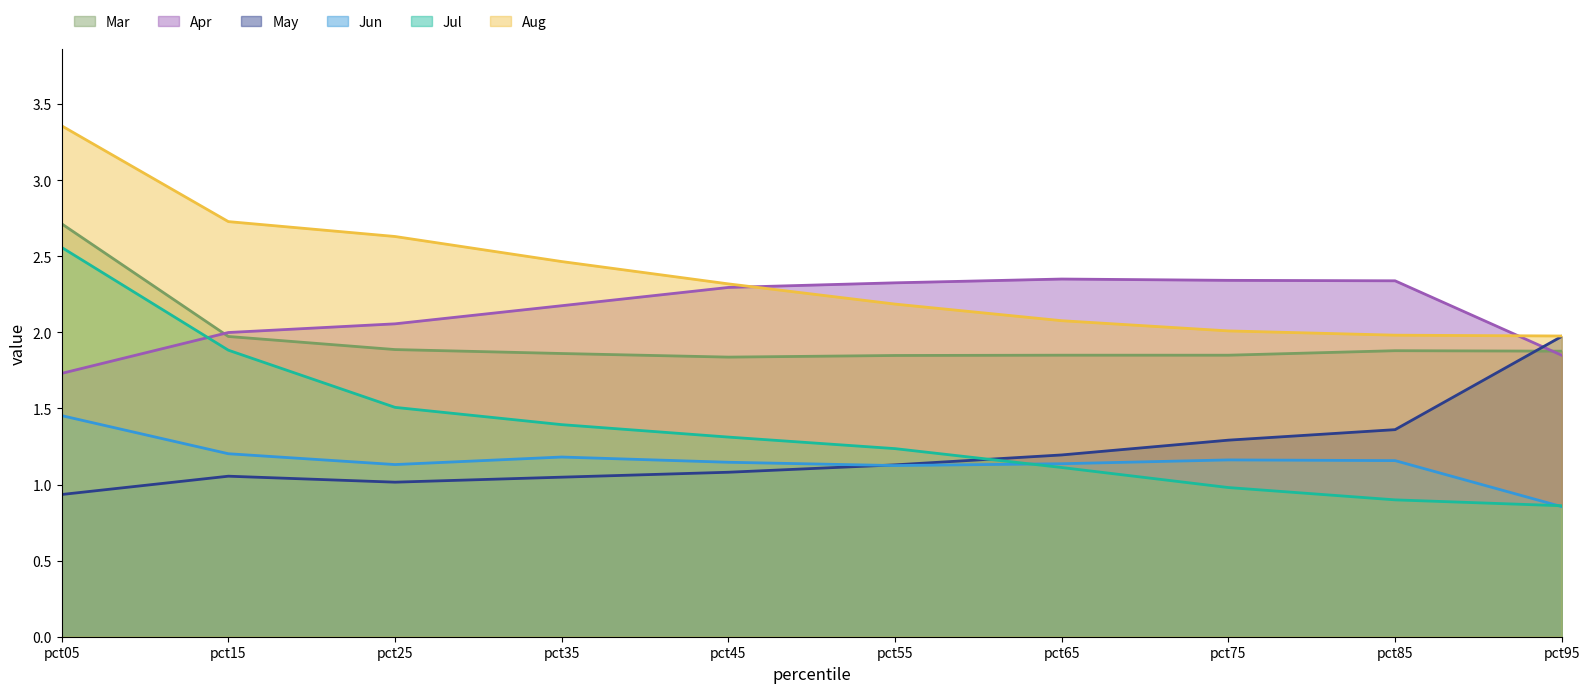

What is the value of the Mar point at the 5th from the left?

1.8